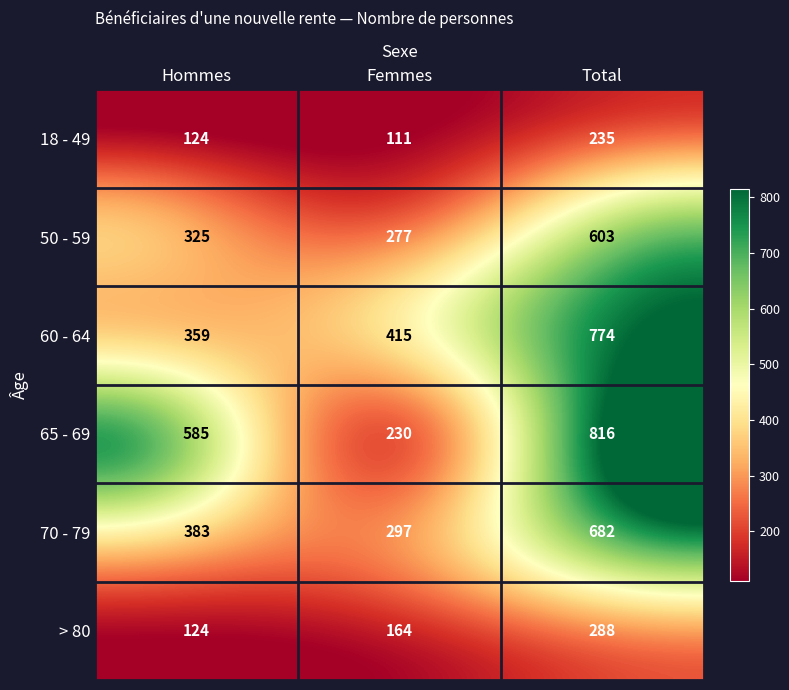

The 60 - 64 series shows 665 at Femmes. True or false?

False